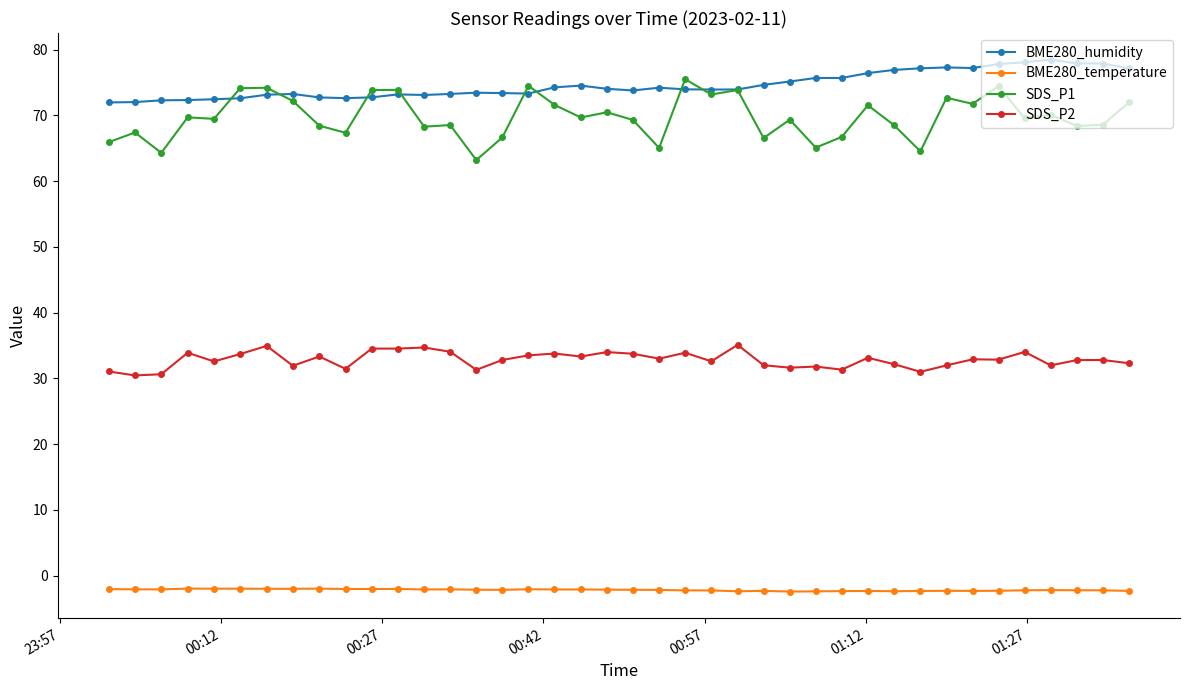

Which series has the largest range (max minus min)?

SDS_P1